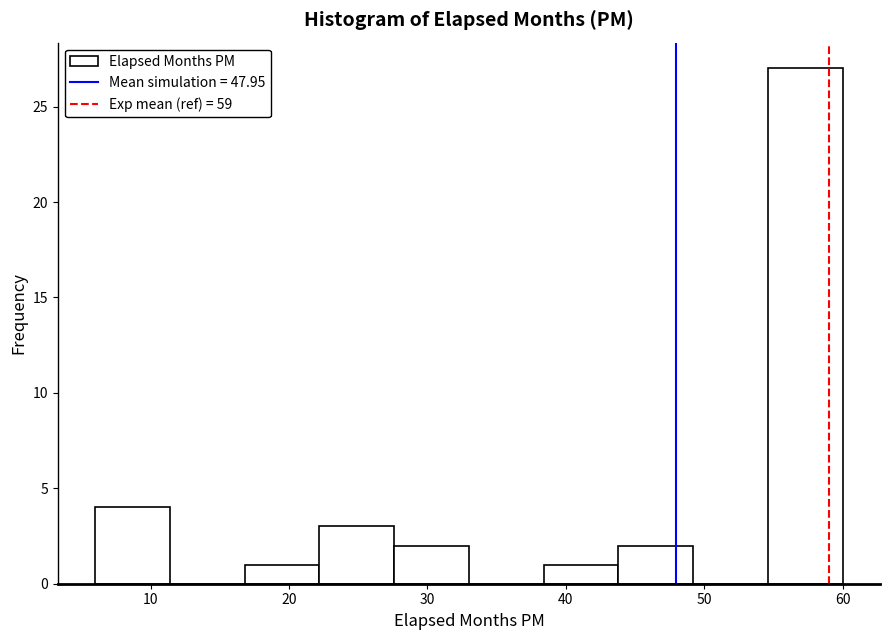

Reading left to right, transcribe this chart: for each bar, give the range it covers on the x-axis and its height. Neither the bar edges nor the heights are printed on the chart, so give them approximately, as read against the axes.

6.0 to 11.4: 4
11.4 to 16.8: 0
16.8 to 22.2: 1
22.2 to 27.6: 3
27.6 to 33.0: 2
33.0 to 38.4: 0
38.4 to 43.8: 1
43.8 to 49.2: 2
49.2 to 54.6: 0
54.6 to 60.0: 27